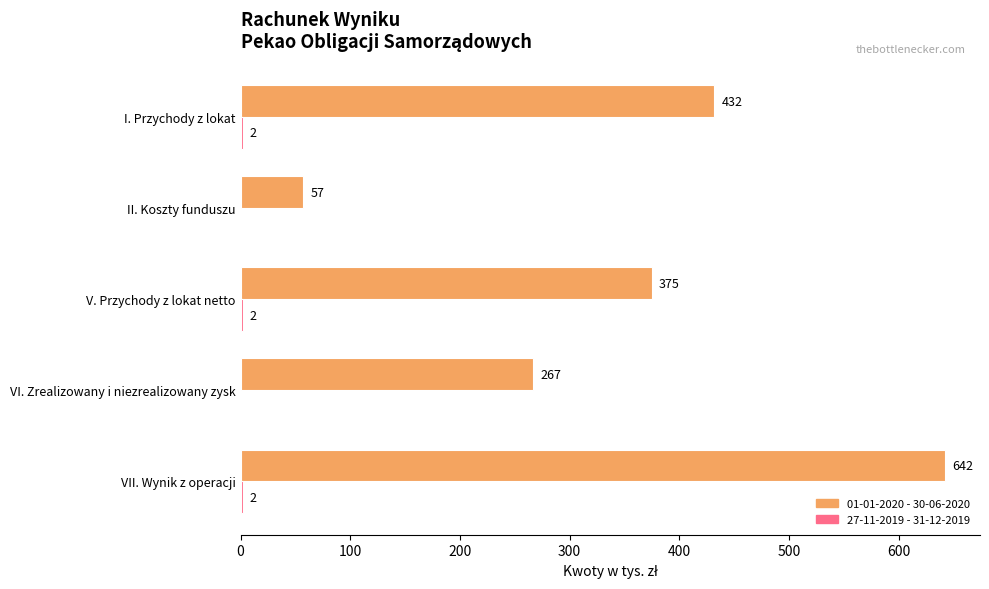

What is the total value across all series at II. Koszty funduszu?

57